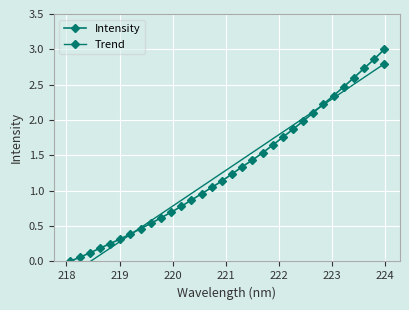

Reading left to right, what are all the values shown in this chart?

0.0	0.1	0.1	0.2	0.3	0.3	0.4	0.5	0.5	0.6	0.7	0.8	0.9	1.0	1.0	1.1	1.2	1.3	1.4	1.5	1.6	1.8	1.9	2.0	2.1	2.2	2.3	2.5	2.6	2.7	2.9	3.0